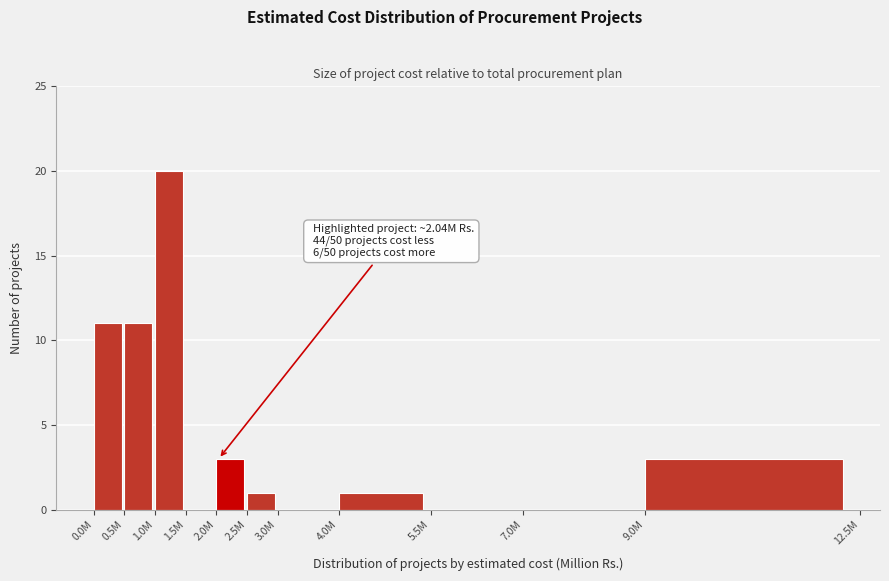

Reading left to right, extract all data points from this chart.

0.0M=11	0.5M=11	1.0M=20	1.5M=0	2.0M=3	2.5M=1	3.0M=0	4.0M=1	5.5M=0	7.0M=0	9.0M=3